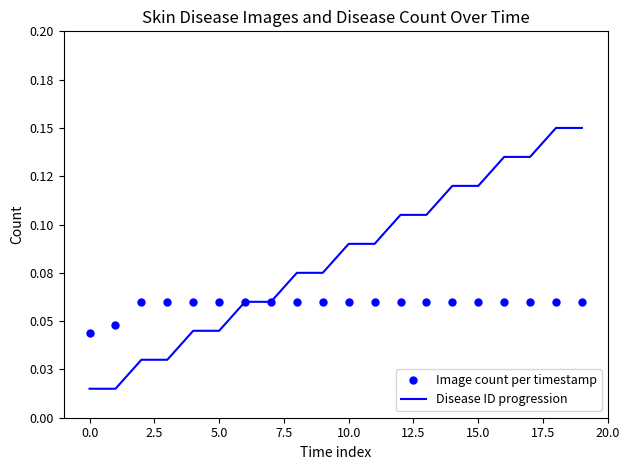

What are all the series names shown in the legend?

Image count per timestamp, Disease ID progression